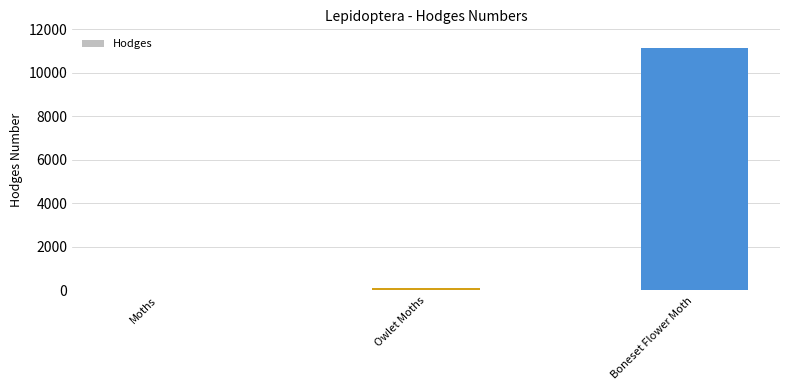

Is it true that the value at Boneset Flower Moth is 11148.1?

True